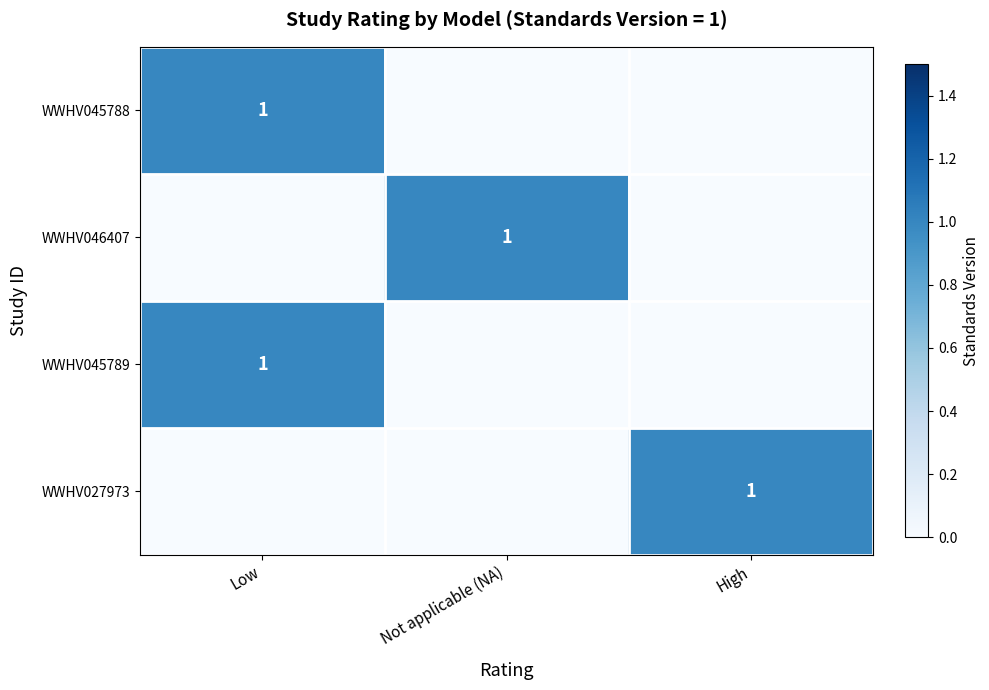

The WWHV046407 series shows 2 at Not applicable (NA). True or false?

False